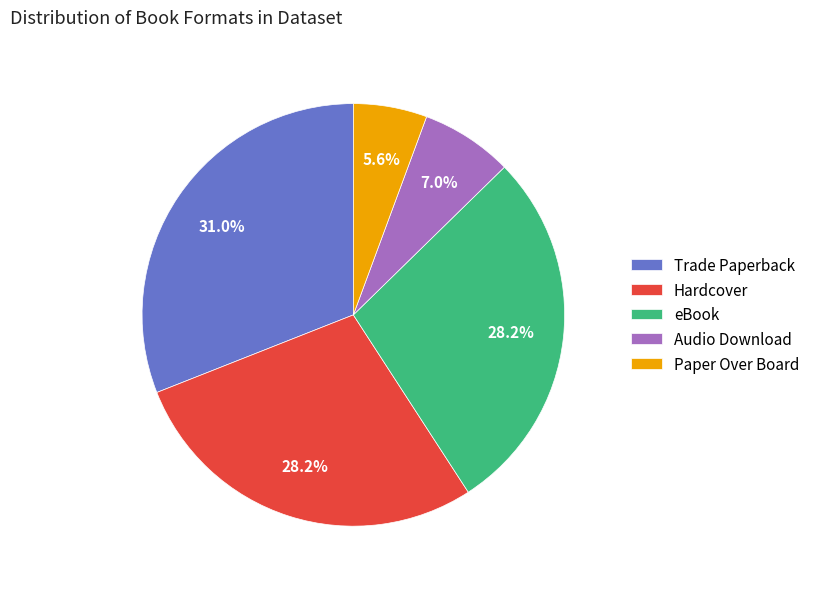

To the nearest percent, what portion does eBook represent?

28%